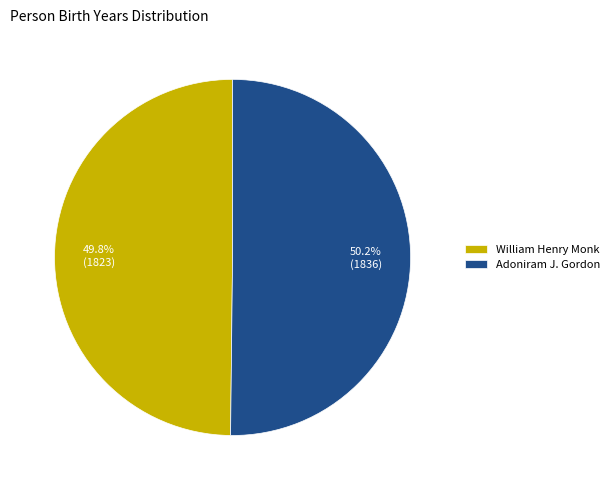

To the nearest percent, what is the combined percentage of Adoniram J. Gordon and William Henry Monk?

100%